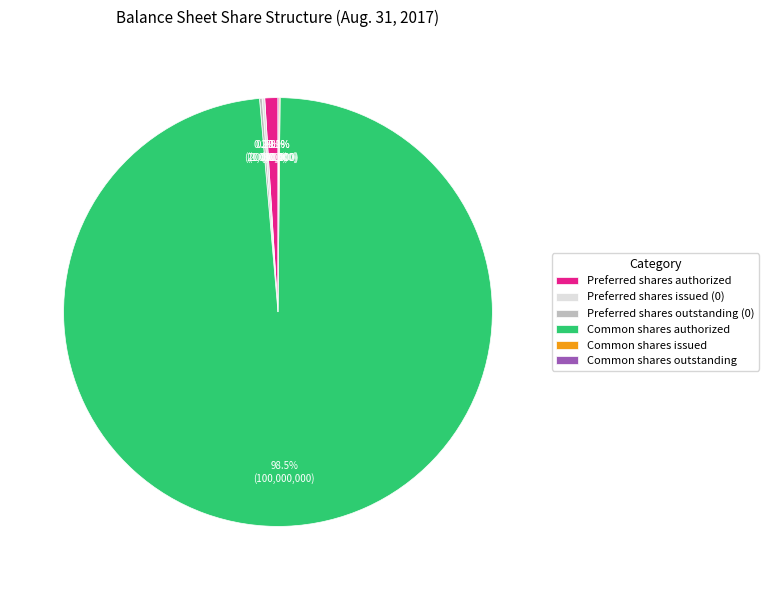

Which category has the biggest portion of the pie?

Common shares authorized